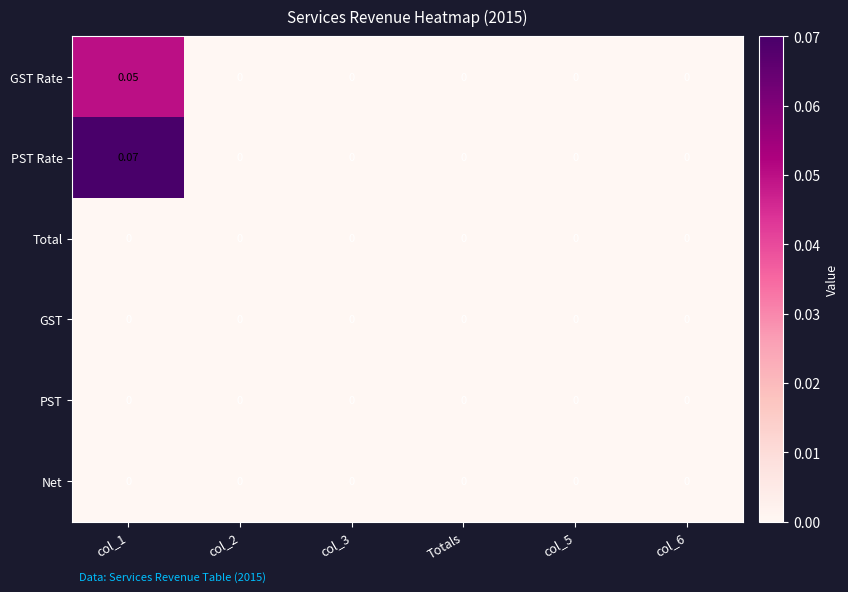

Which series has the largest total across all categories?

PST Rate